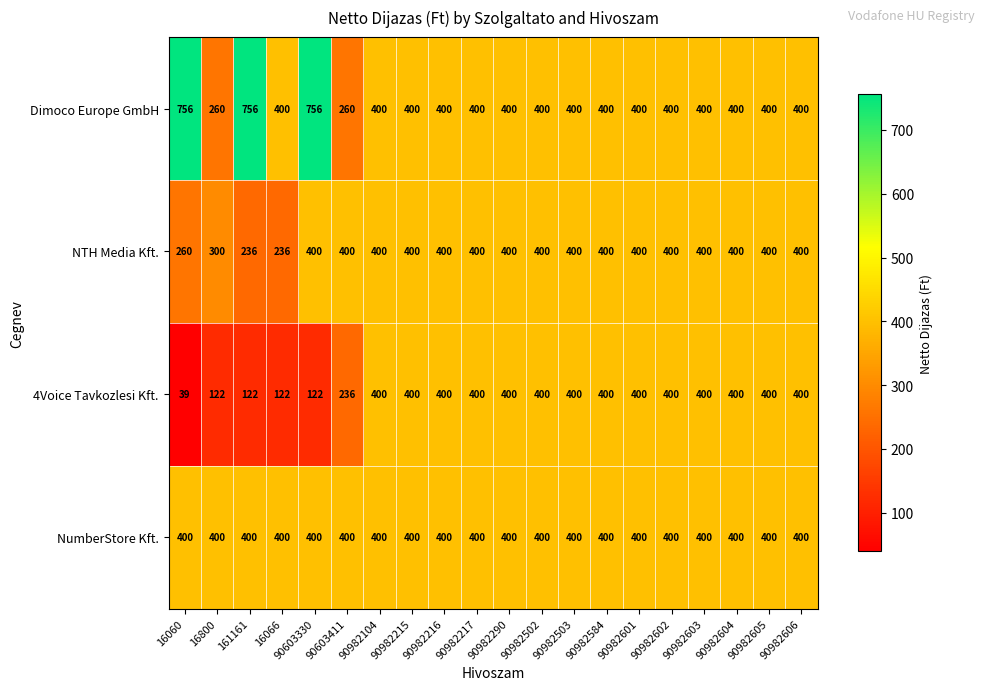

At how many categories does at least one series exceed 601?

3